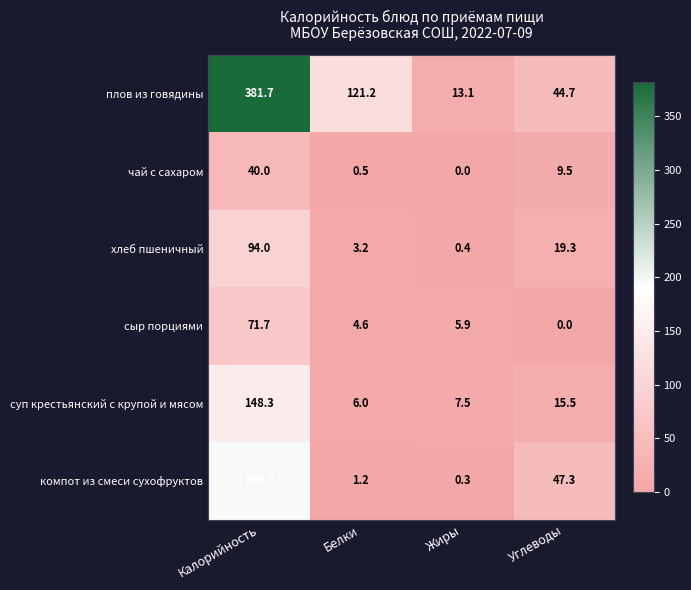

What is the sum of all суп крестьянский с крупой и мясом values?

177.3